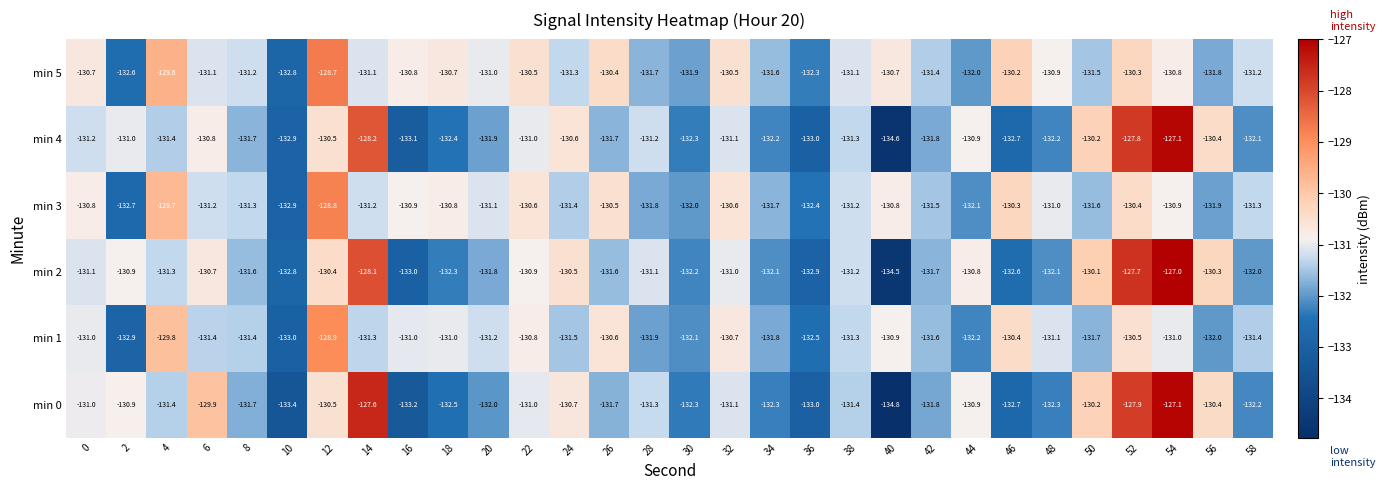

Which series has the largest total across all categories?

min 5